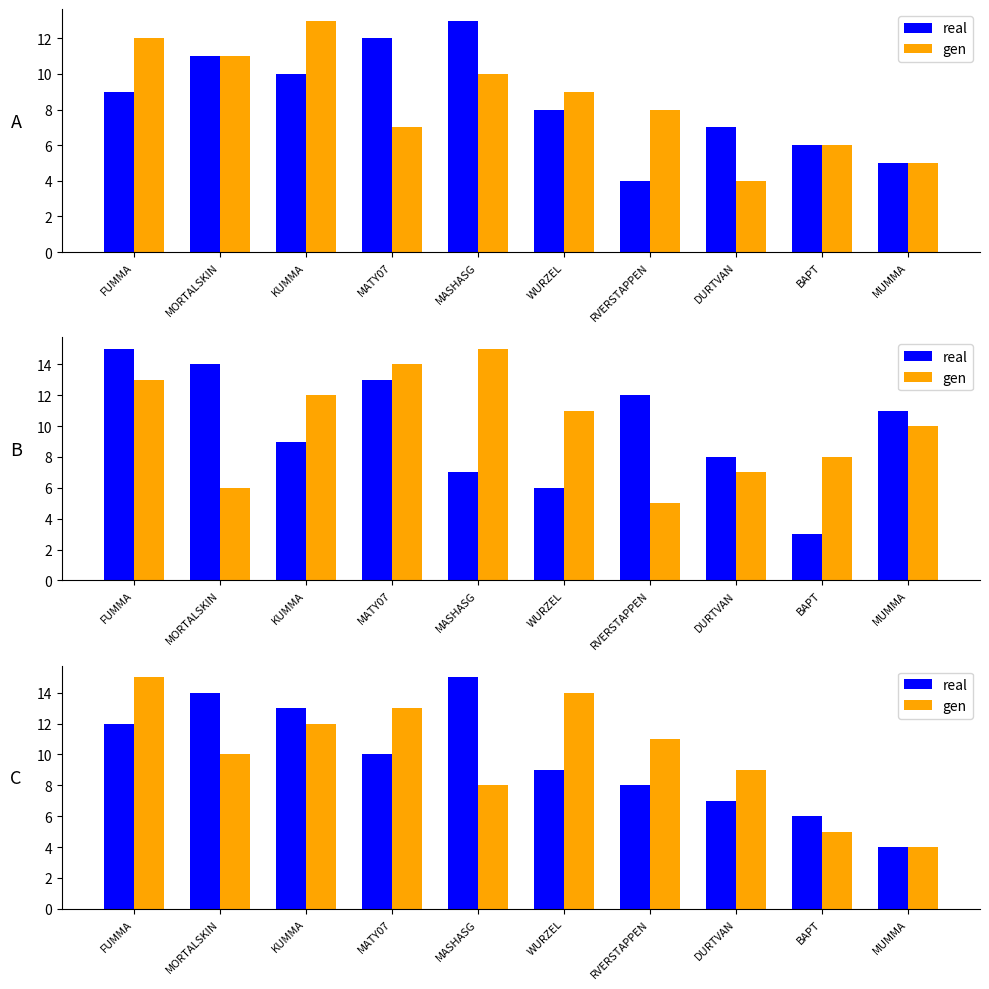

How many data points in gen are above 11?

4